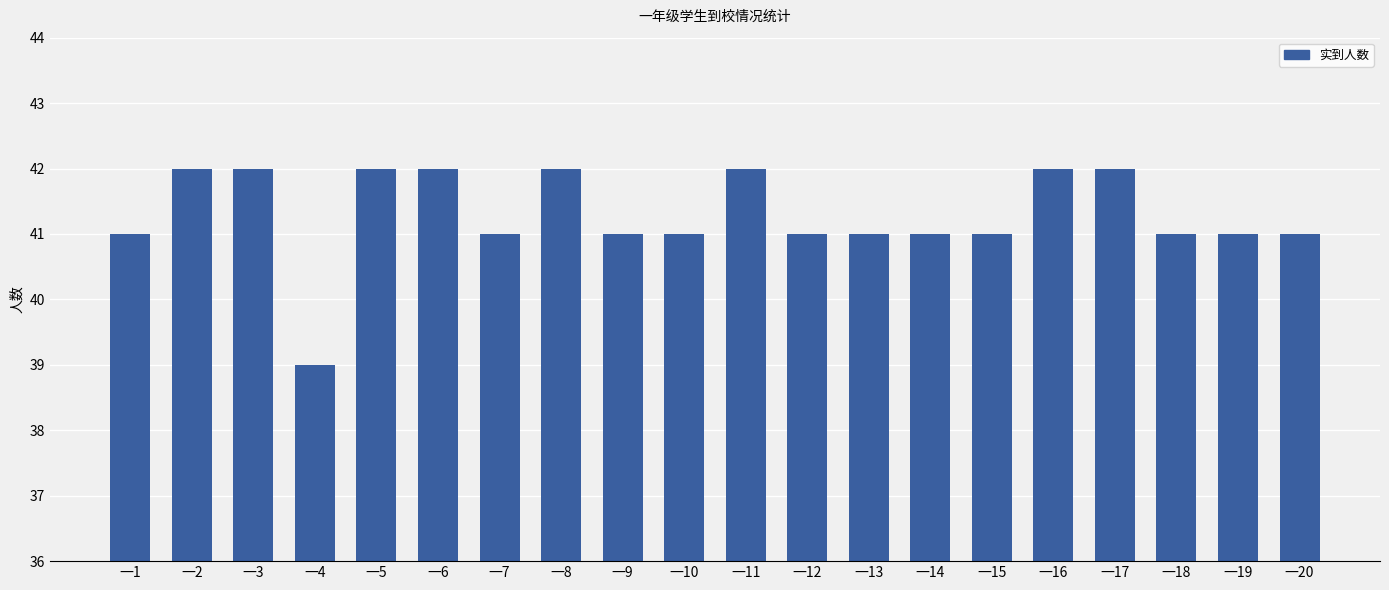

Are the bars horizontal?

No